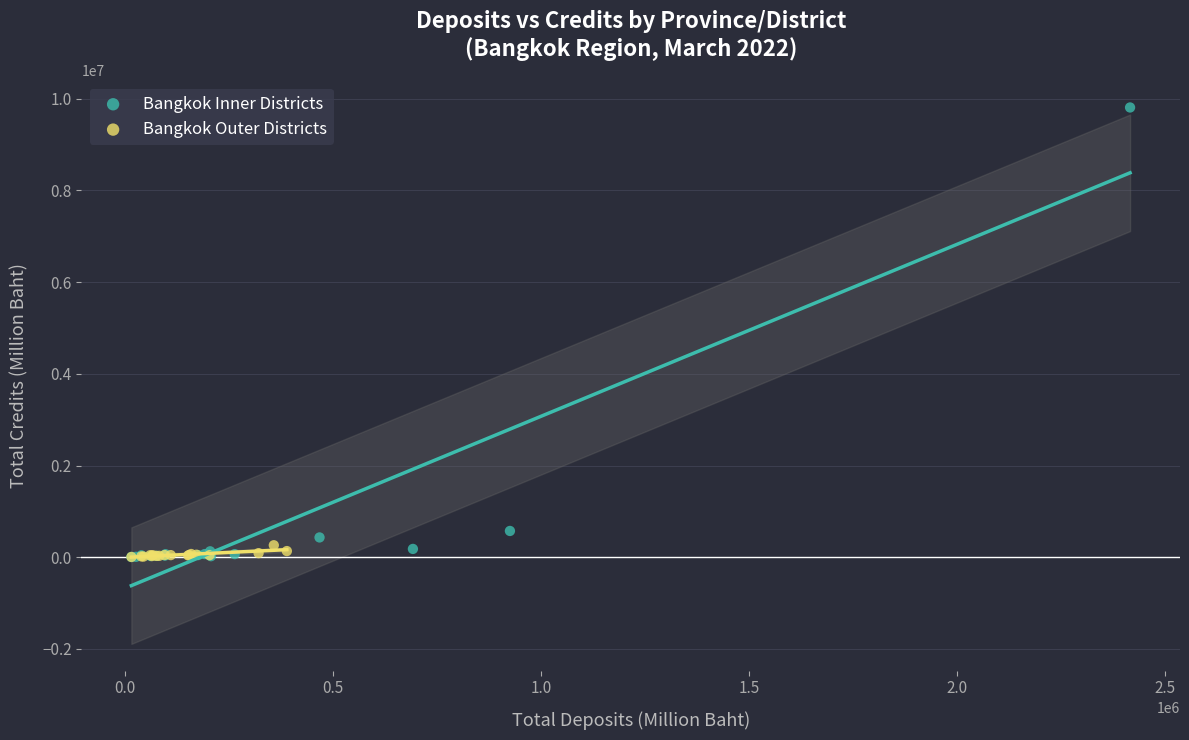

Which series has the largest Y range (max minus min)?

Bangkok Inner Districts